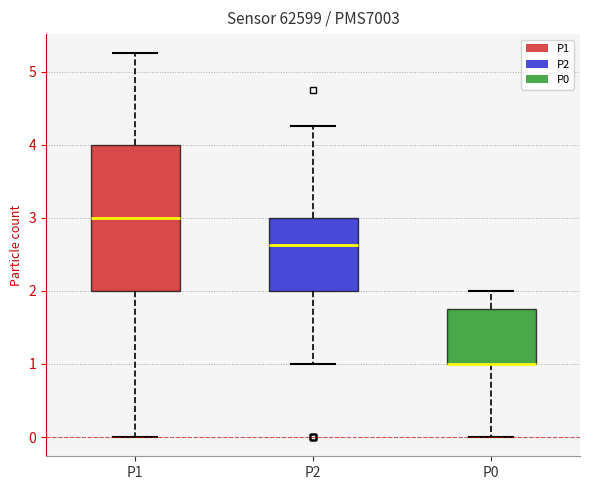

Reading left to right, read every box against the y-axis: the position of its median line, the range the box covers, and the ends of its whiskers. The values are not printed on the chart, so give them approximately, as read against the axis.

P1: median 3.0, box 2.0 to 4.0, whiskers 0.0 to 5.3
P2: median 2.6, box 2.0 to 3.0, whiskers 1.0 to 4.3
P0: median 1.0 (drawn on the box's lower edge), box 1.0 to 1.8, whiskers 0.0 to 2.0